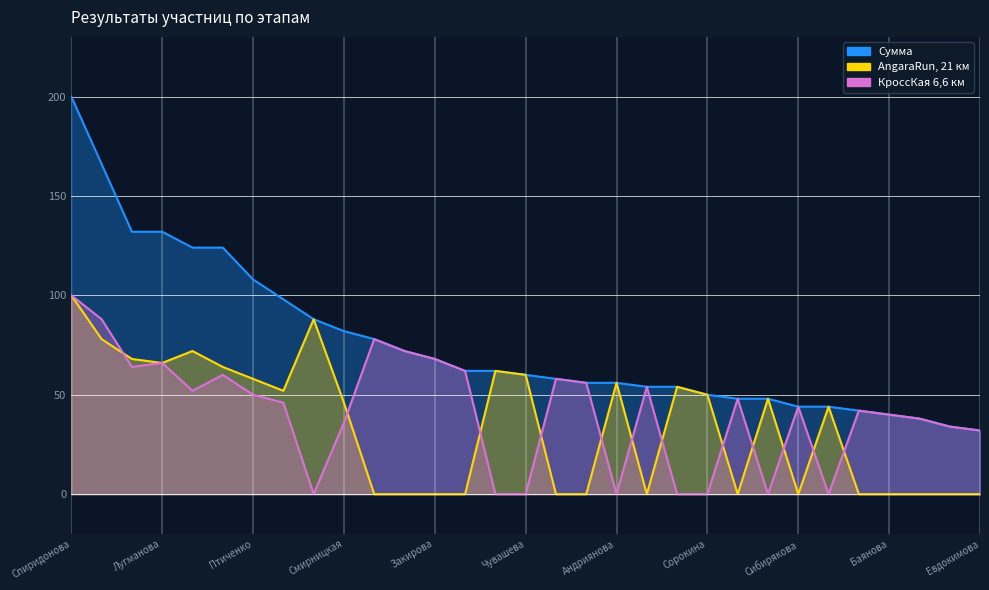

The value of Сумма at Лола is 42. True or false?

True